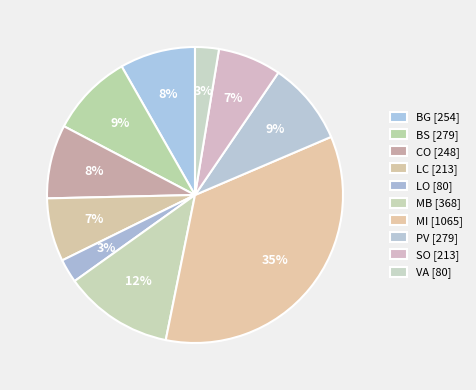

Count the number of slices in the pie.

10